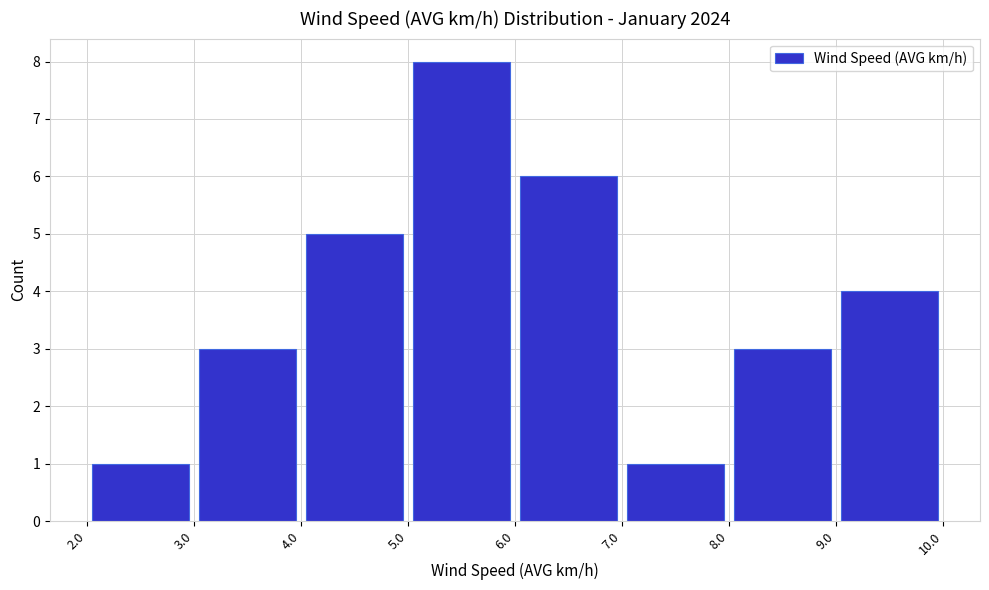

Reading left to right, transcribe this chart: for each bar, give the range it covers on the x-axis and its height. The values are not printed on the chart, so give them approximately, as read against the axis.

2.0 to 3.0: 1
3.0 to 4.0: 3
4.0 to 5.0: 5
5.0 to 6.0: 8
6.0 to 7.0: 6
7.0 to 8.0: 1
8.0 to 9.0: 3
9.0 to 10.0: 4